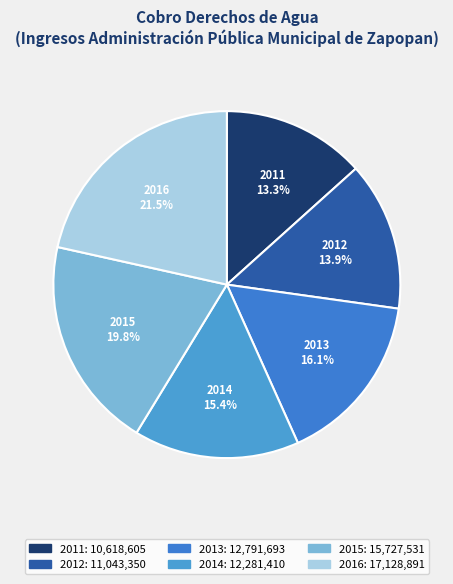

How many slices are in this pie chart?

6